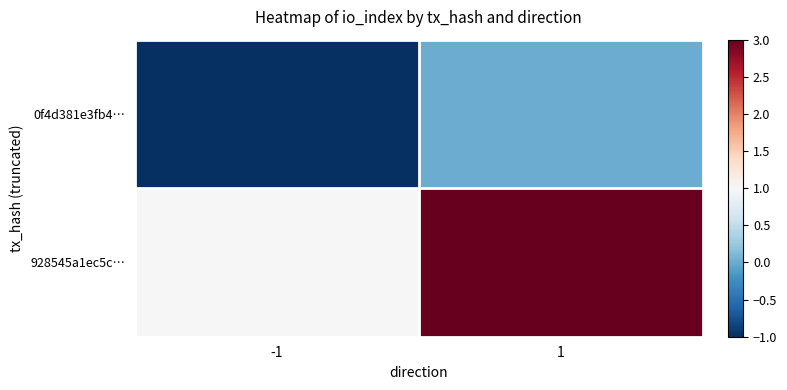

Rank the series by their maximum value, from highest to lowest.

928545a1ec5c…, 0f4d381e3fb4…